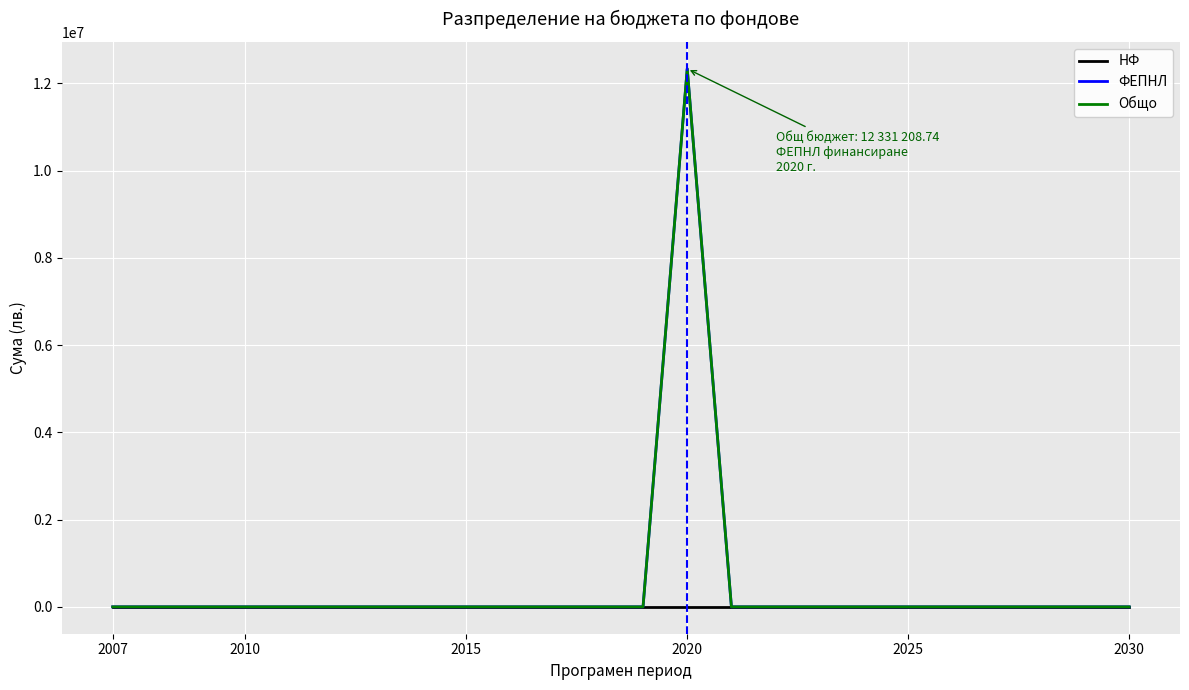

Does the chart have visible grid lines?

Yes